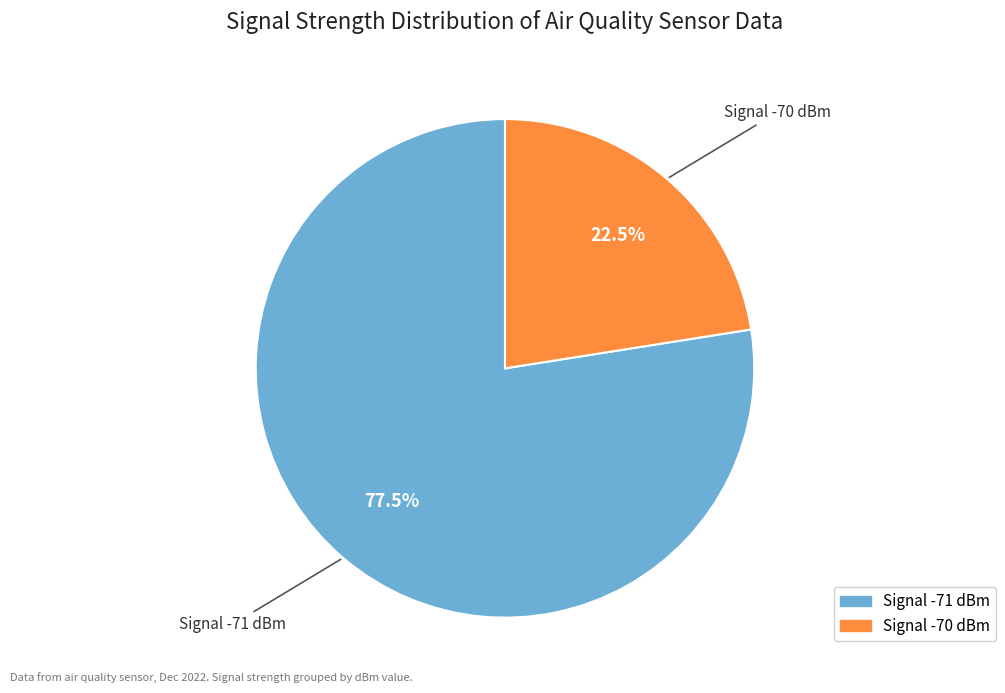

Does any single category account for the majority?

Yes